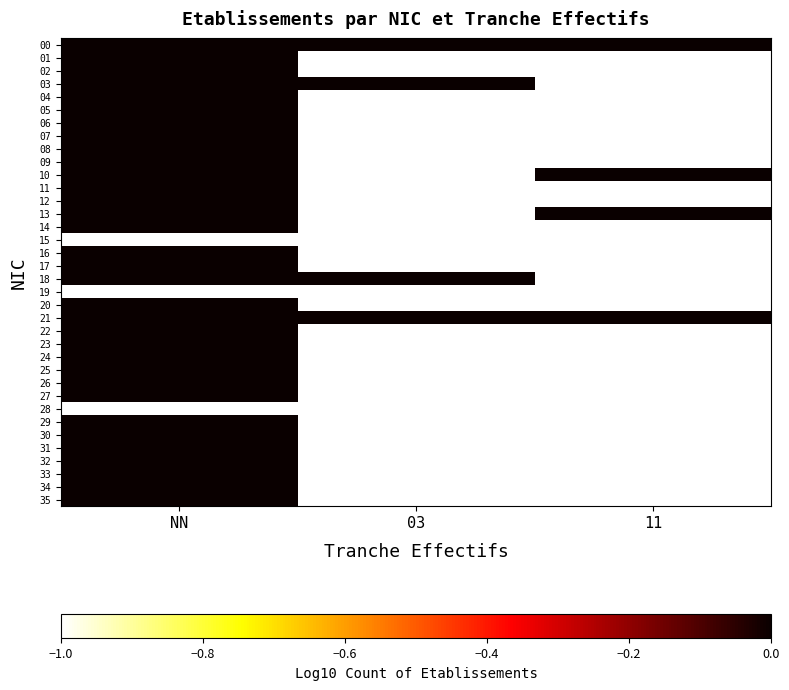

List the series in order of their overall mean, highest first.

00, 01, 02, 03, 04, 05, 06, 07, 08, 09, 10, 11, 12, 13, 14, 15, 16, 17, 18, 19, 20, 21, 22, 23, 24, 25, 26, 27, 28, 29, 30, 31, 32, 33, 34, 35